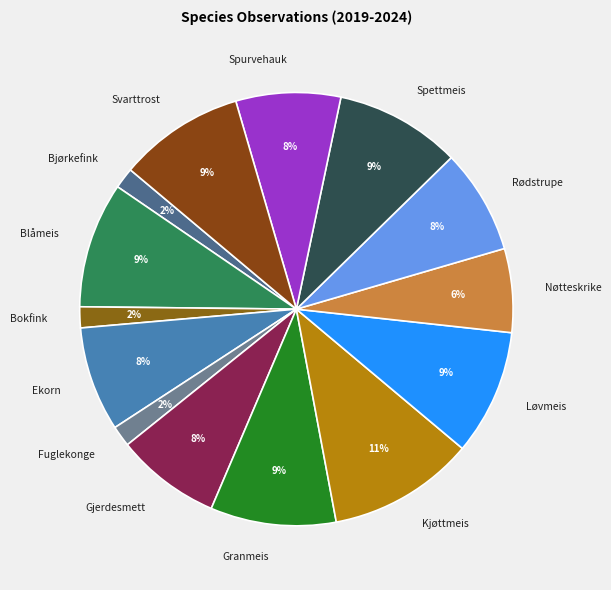

Is Granmeis the majority of the pie?

No